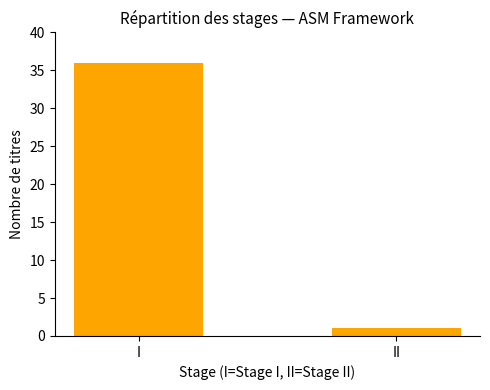

Reading left to right, what are all the values shown in this chart?

36	1